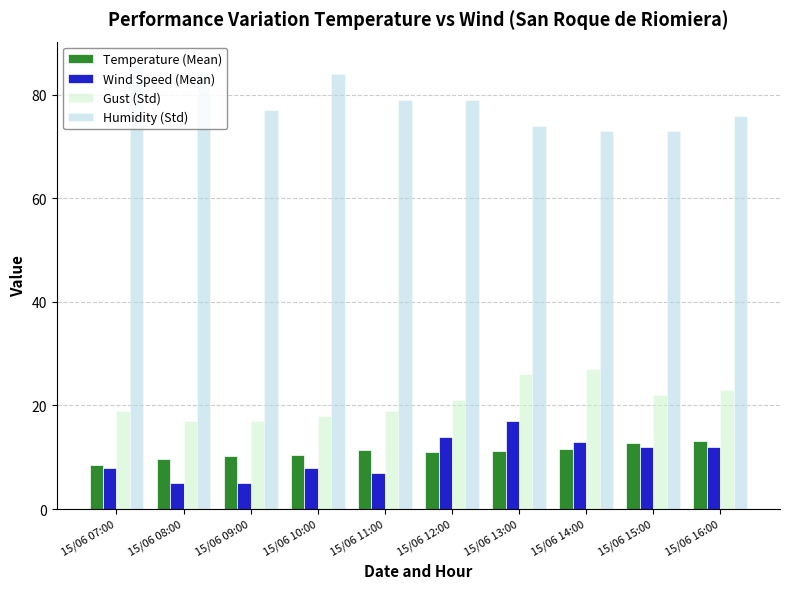

At which category does the chart reach its peak across all series?

15/06 07:00